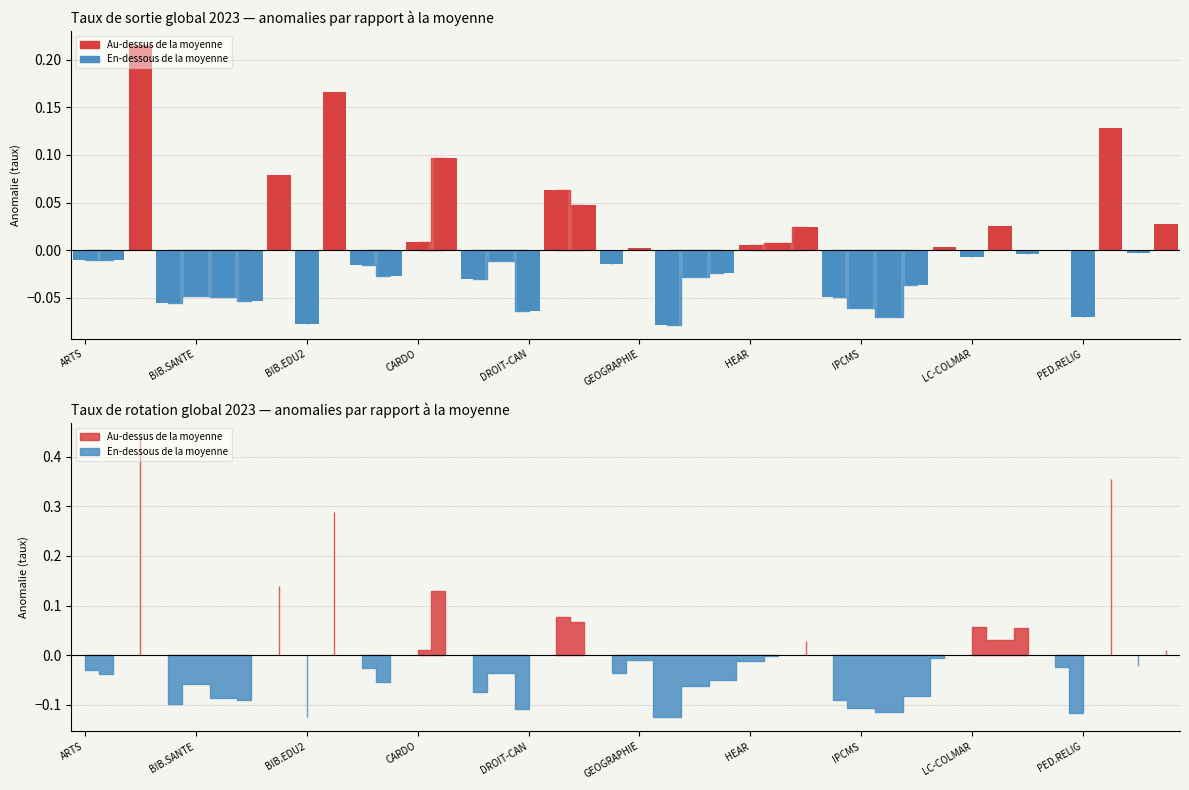

Which has a higher value, 37 or IPCMS?

37